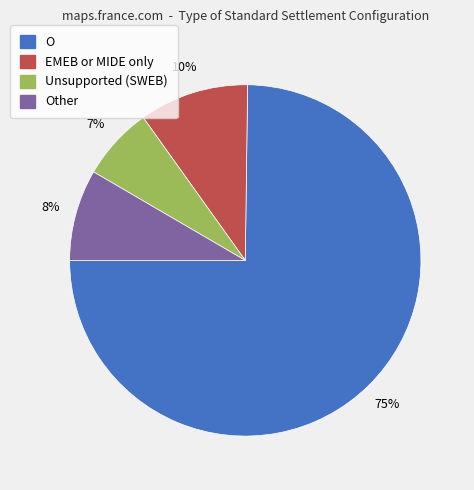

Does any single category account for the majority?

Yes